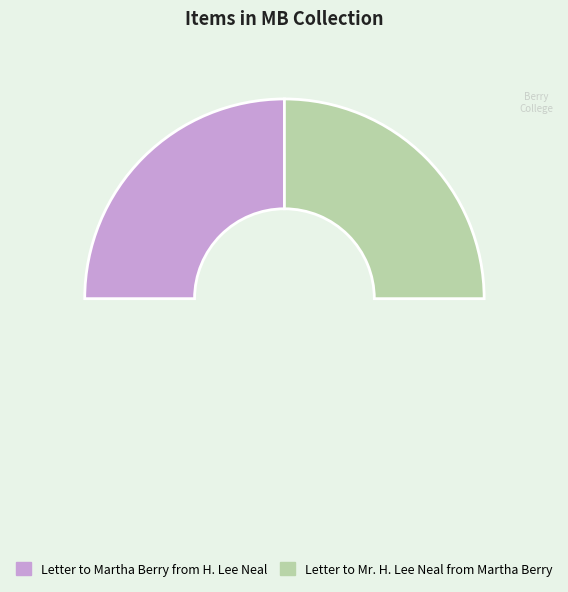

Which category has the biggest portion of the pie?

Letter to Mr. H. Lee Neal from Martha Berry